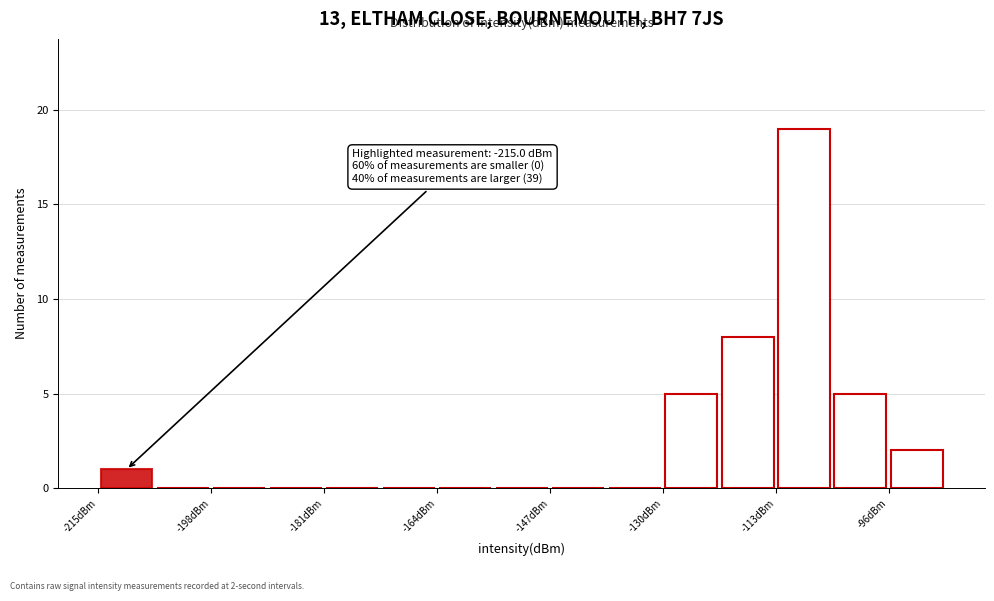

Which range on the x-axis has the tallest bar?

-114 to -104